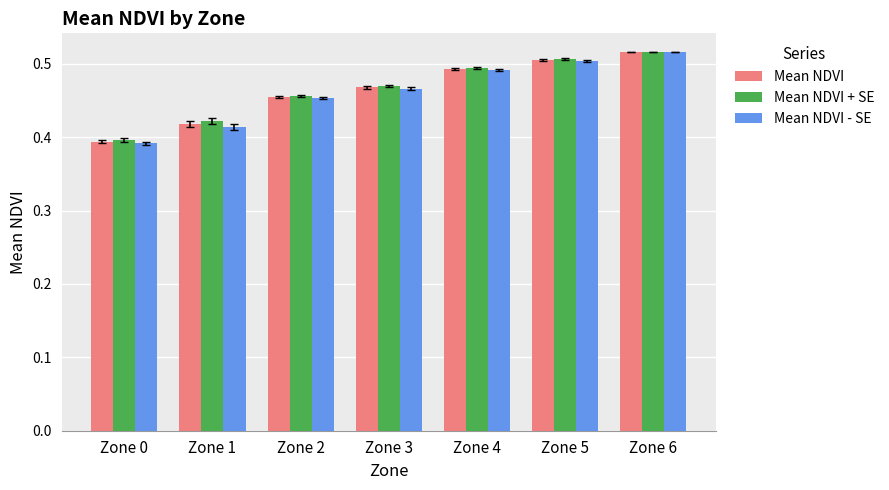

Is it true that Mean NDVI equals 0.6 at Zone 0?

False